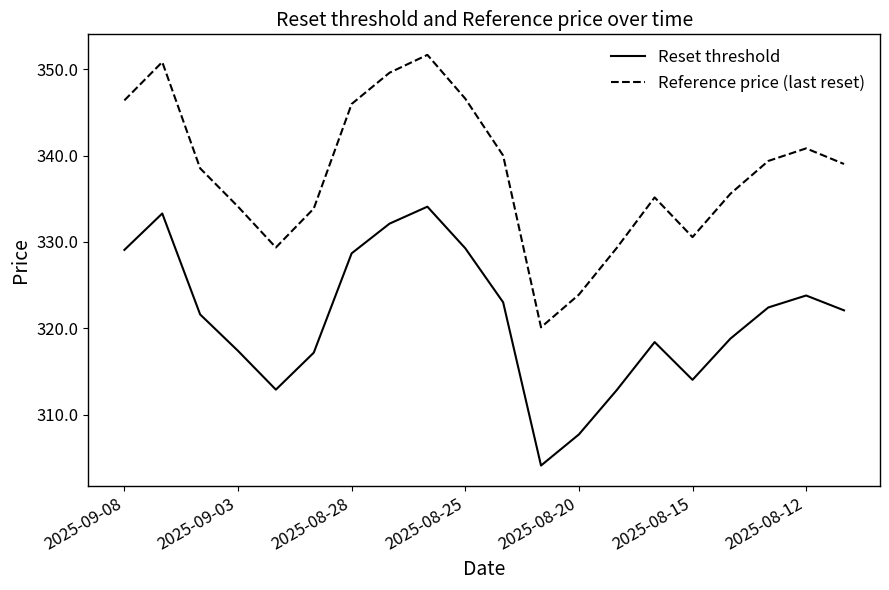

Which series has the largest total across all categories?

Reference price (last reset)